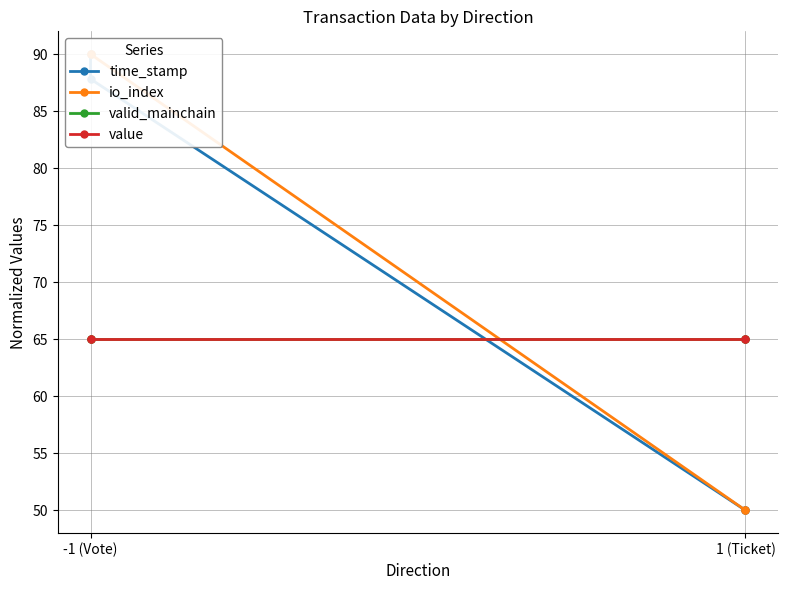

How many lines are shown in the chart?

4